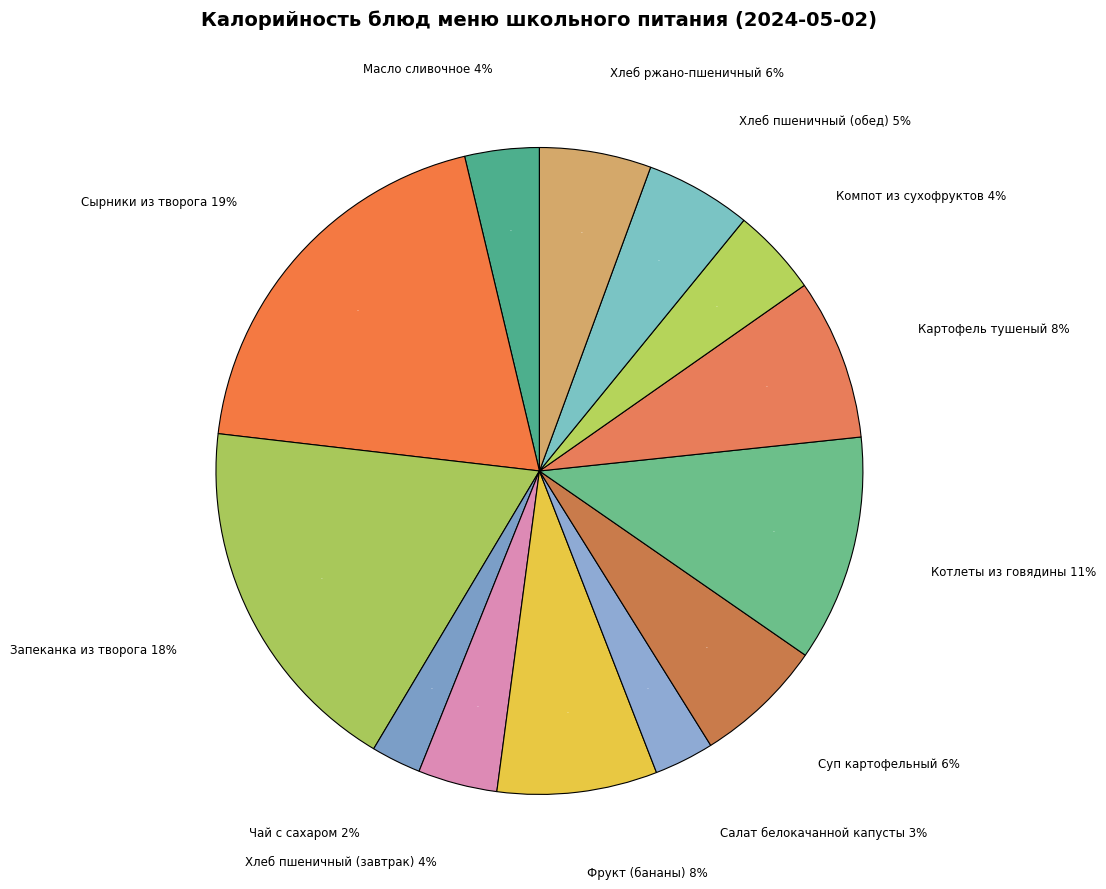

Is it true that Запеканка из творога is 18% of the pie?

True